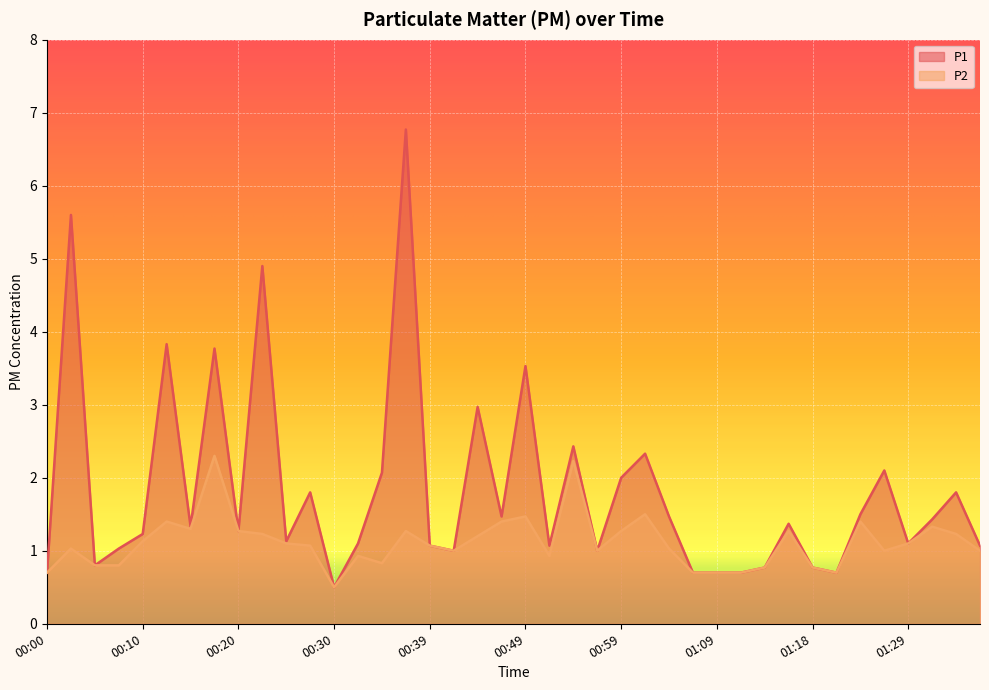

What is the greatest value displayed?

6.8